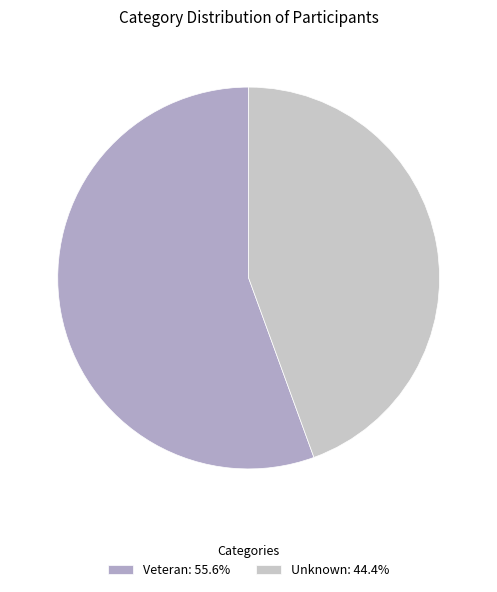

Approximately how many times larger is the value at Unknown: 44.4% compared to Veteran: 55.6%?

0.8